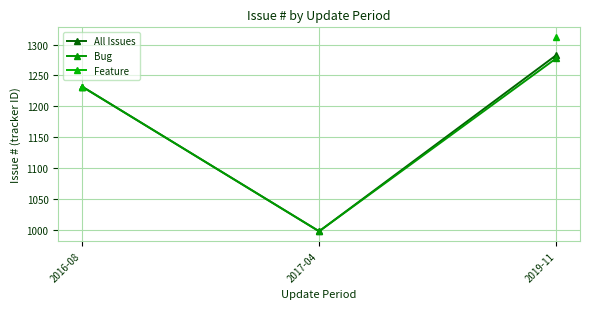

What is the label of the 3rd point from the left?

2019-11